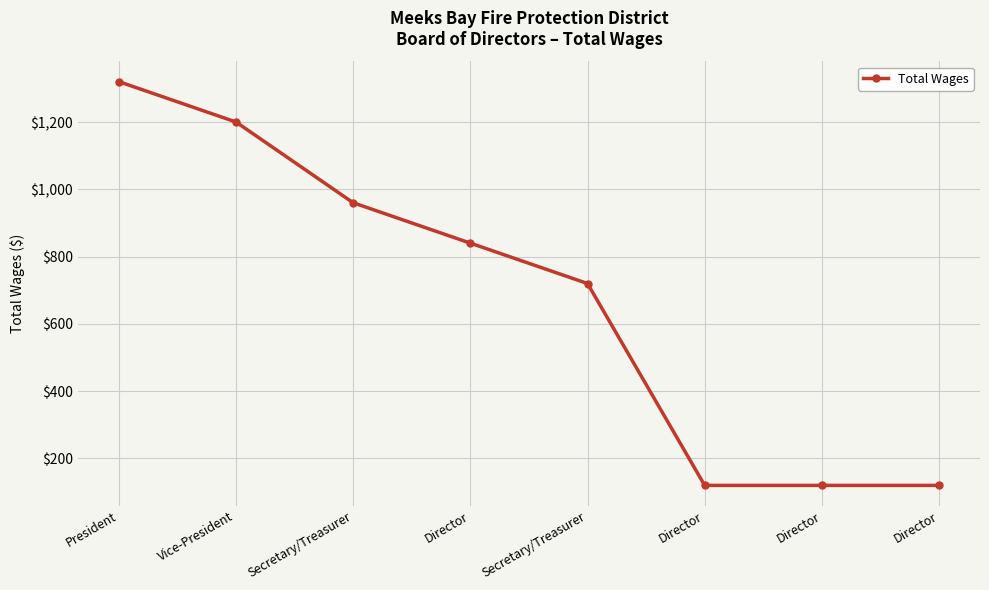

Does the chart have visible grid lines?

Yes